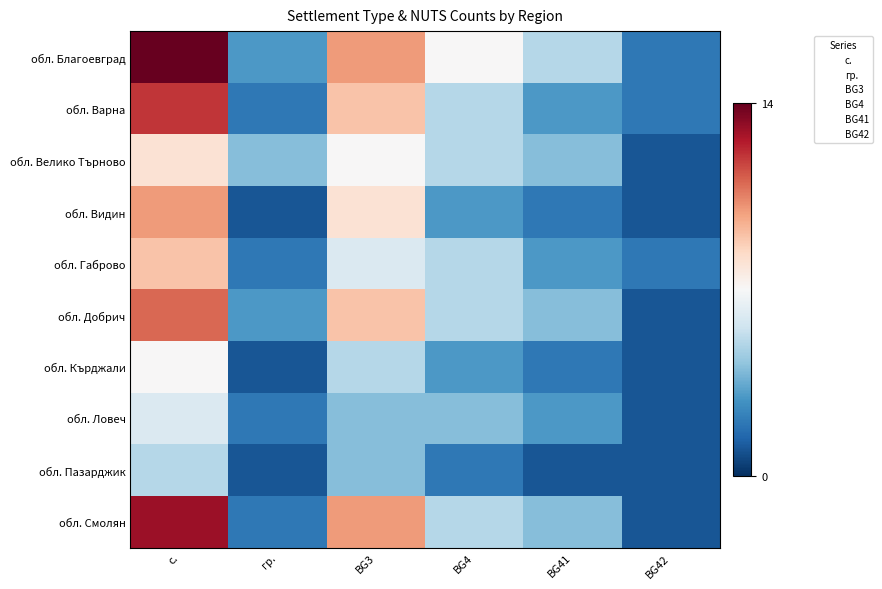

Reading left to right, what are all the values shown in this chart?

с.: обл. Благоевград=14	обл. Варна=12	обл. Велико Търново=8	обл. Видин=10	обл. Габрово=9	обл. Добрич=11	обл. Кърджали=7	обл. Ловеч=6	обл. Пазарджик=5	обл. Смолян=13
гр.: обл. Благоевград=3	обл. Варна=2	обл. Велико Търново=4	обл. Видин=1	обл. Габрово=2	обл. Добрич=3	обл. Кърджали=1	обл. Ловеч=2	обл. Пазарджик=1	обл. Смолян=2
BG3: обл. Благоевград=10	обл. Варна=9	обл. Велико Търново=7	обл. Видин=8	обл. Габрово=6	обл. Добрич=9	обл. Кърджали=5	обл. Ловеч=4	обл. Пазарджик=4	обл. Смолян=10
BG4: обл. Благоевград=7	обл. Варна=5	обл. Велико Търново=5	обл. Видин=3	обл. Габрово=5	обл. Добрич=5	обл. Кърджали=3	обл. Ловеч=4	обл. Пазарджик=2	обл. Смолян=5
BG41: обл. Благоевград=5	обл. Варна=3	обл. Велико Търново=4	обл. Видин=2	обл. Габрово=3	обл. Добрич=4	обл. Кърджали=2	обл. Ловеч=3	обл. Пазарджик=1	обл. Смолян=4
BG42: обл. Благоевград=2	обл. Варна=2	обл. Велико Търново=1	обл. Видин=1	обл. Габрово=2	обл. Добрич=1	обл. Кърджали=1	обл. Ловеч=1	обл. Пазарджик=1	обл. Смолян=1